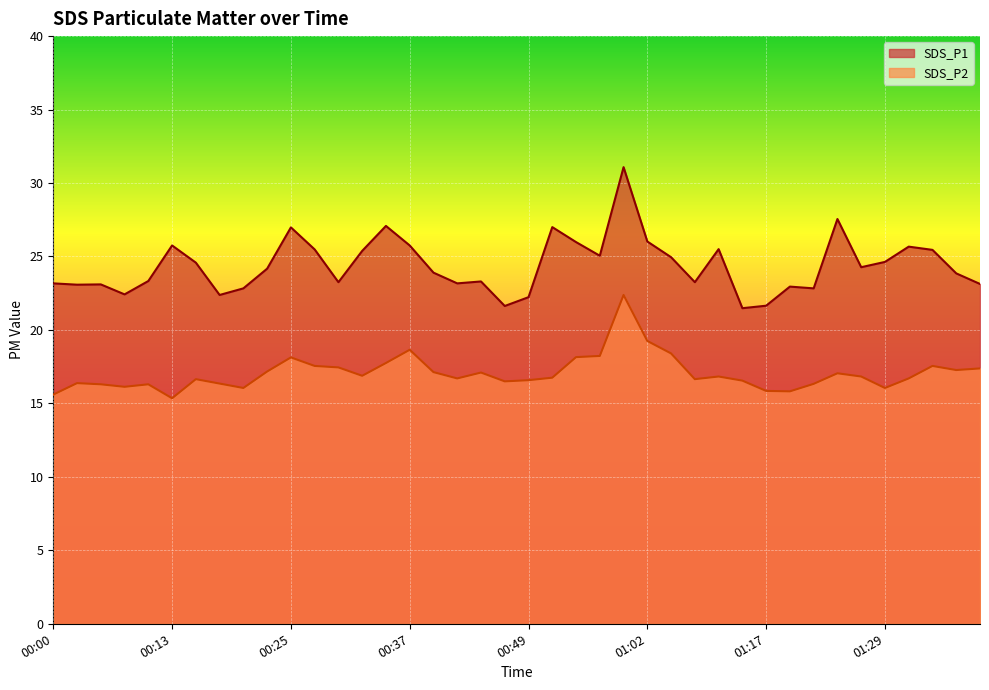

Rank the series by their maximum value, from highest to lowest.

SDS_P1, SDS_P2